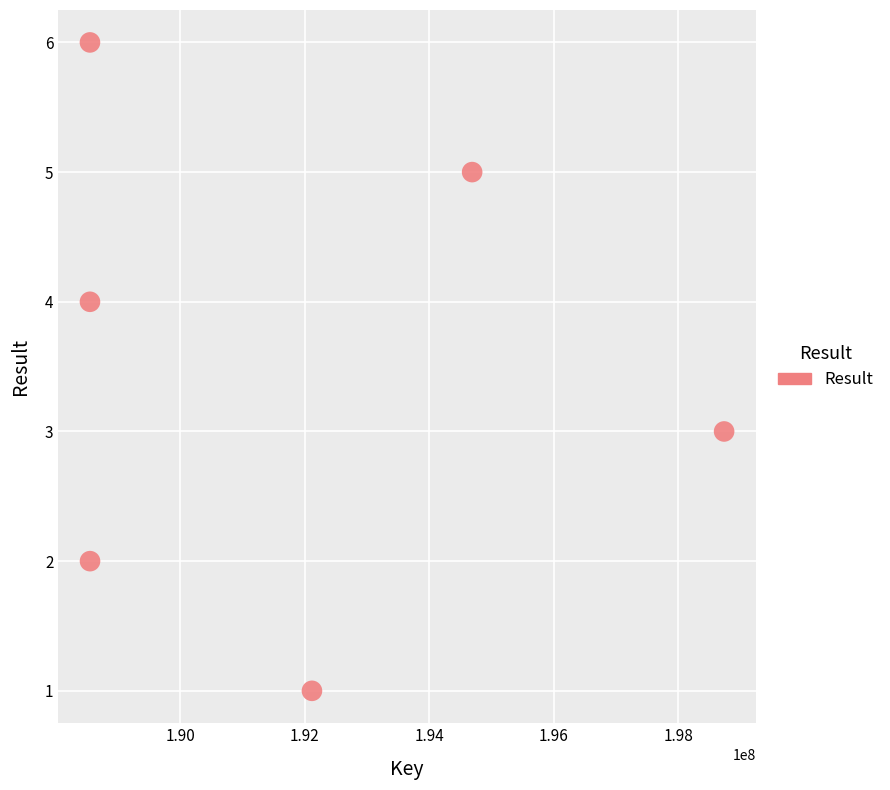

What is the range of Y values (max minus min)?

5